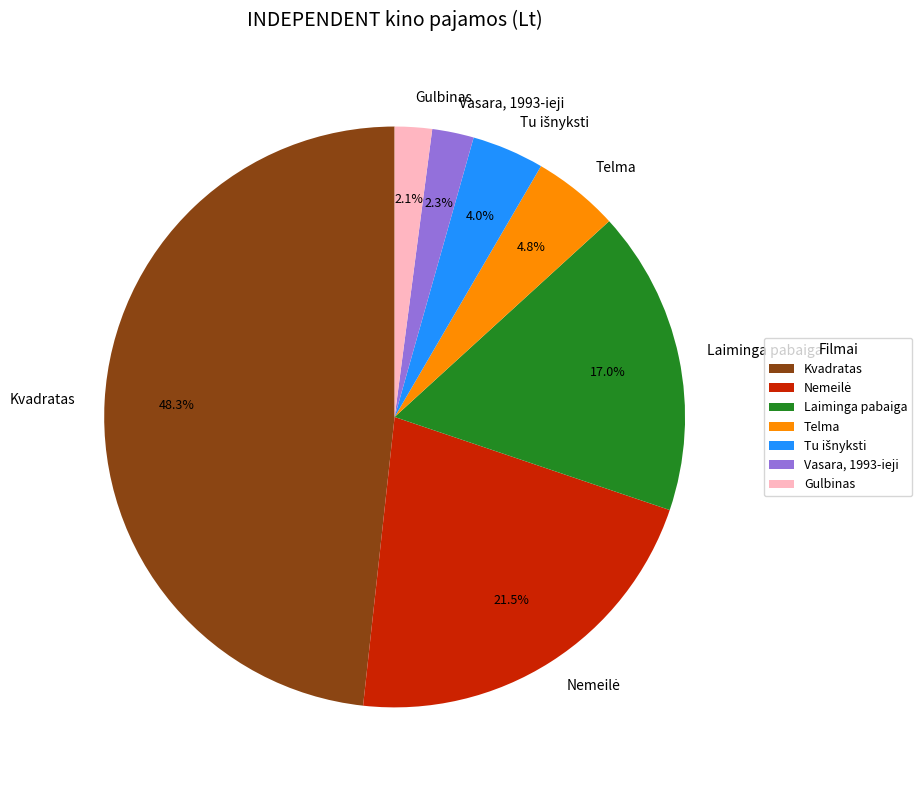

Combined, do Vasara, 1993-ieji and Laiminga pabaiga account for over 50%?

No